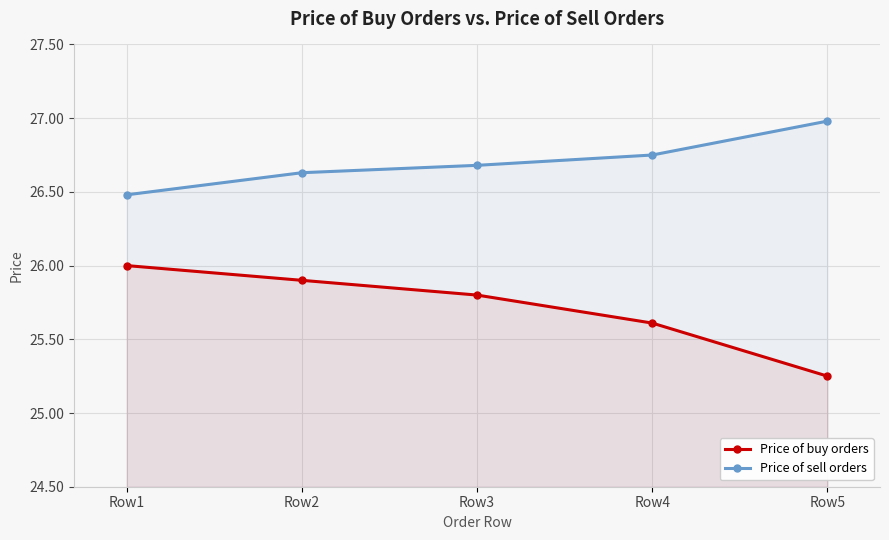

At how many categories does at least one series exceed 26?

5